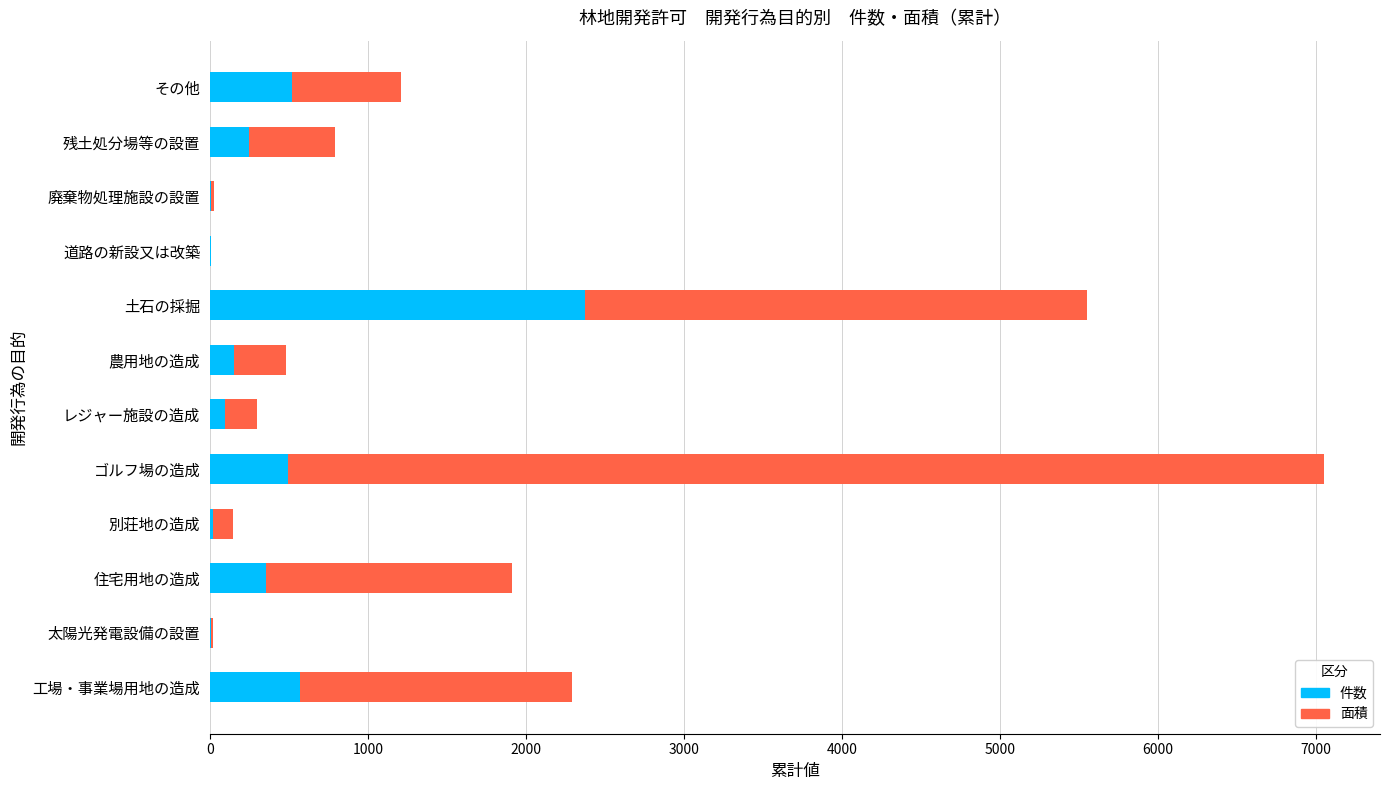

What are all the series names shown in the legend?

件数, 面積